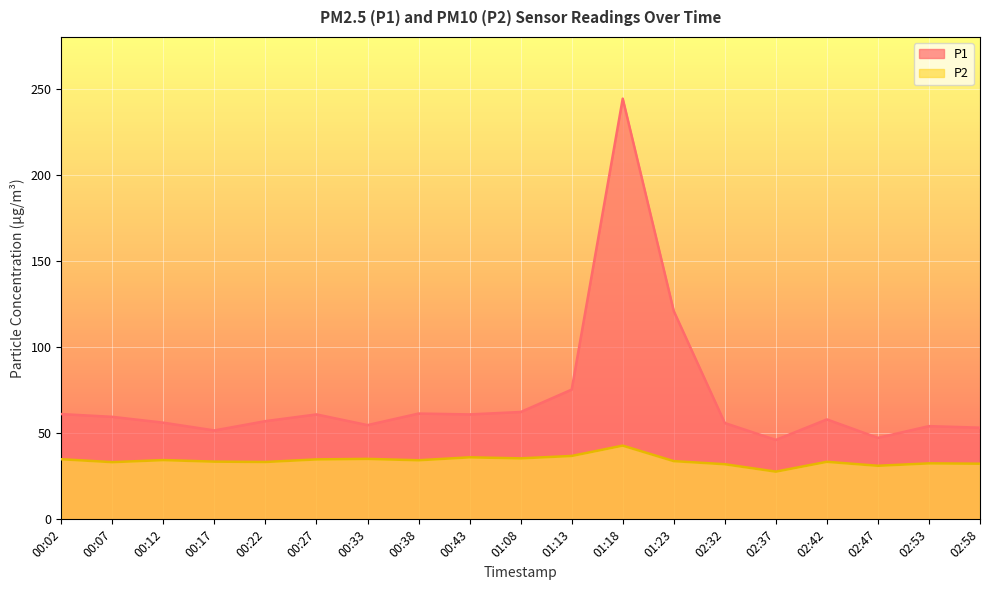

Where is the first local maximum for P1?

00:27